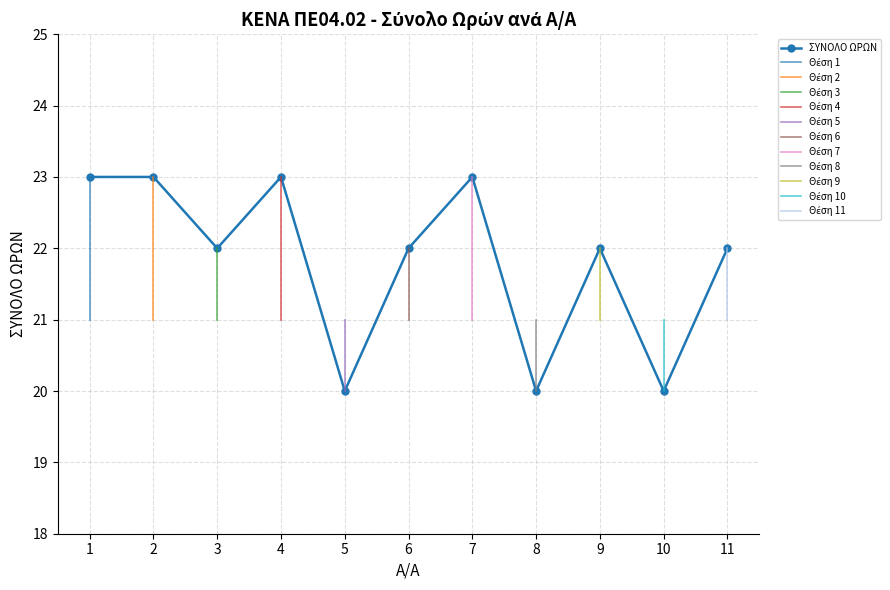

True or false: there are more than 2 points higher than both neighbors.

True